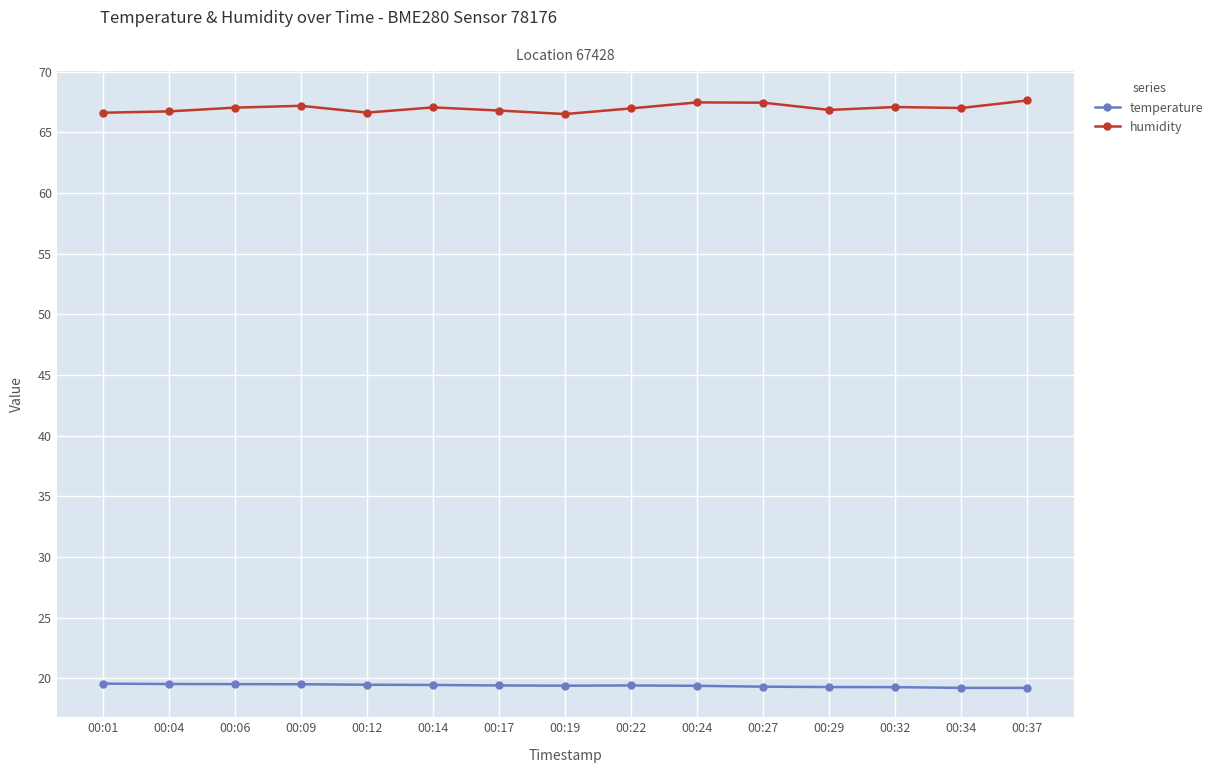

Which series has the widest spread of values?

humidity